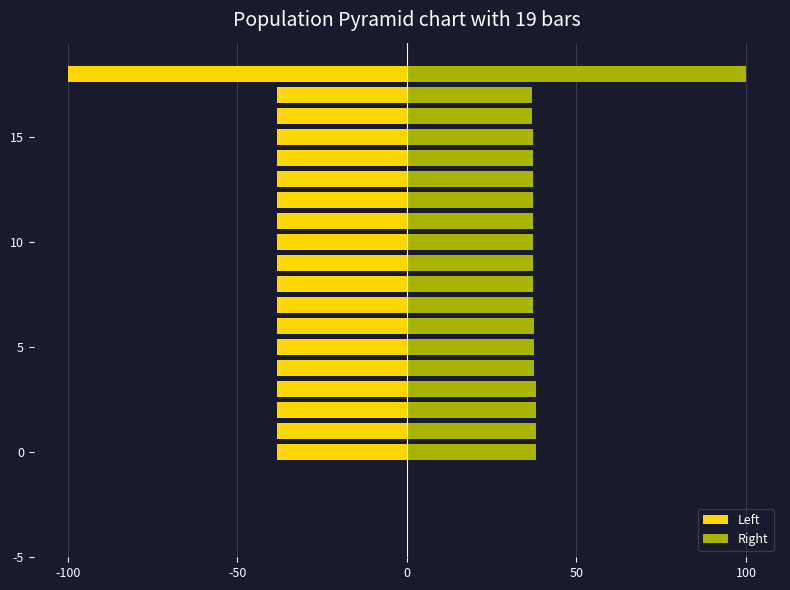

How many series are shown in this chart?

2